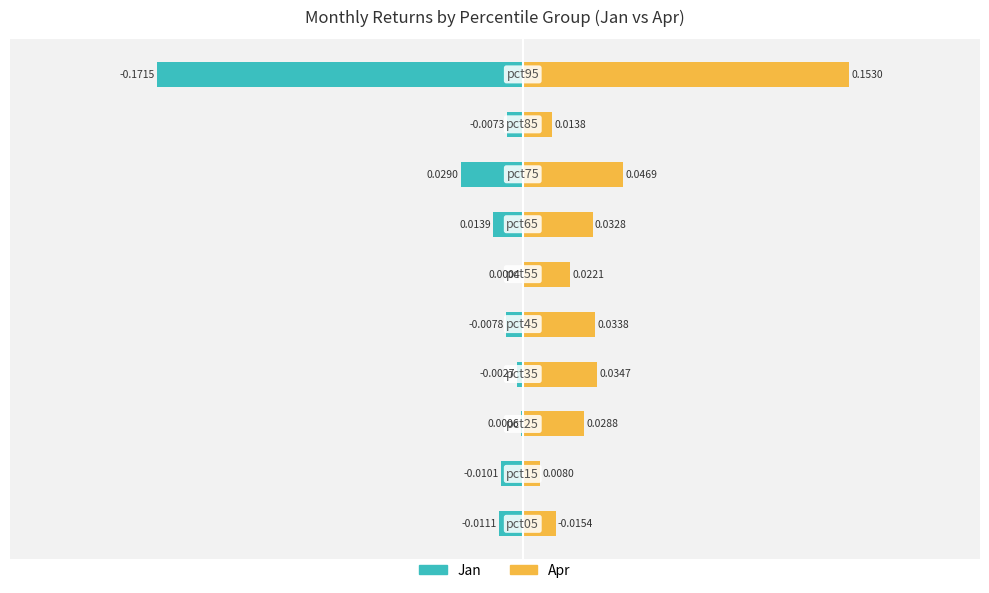

Rank the series by their maximum value, from highest to lowest.

Apr, Jan